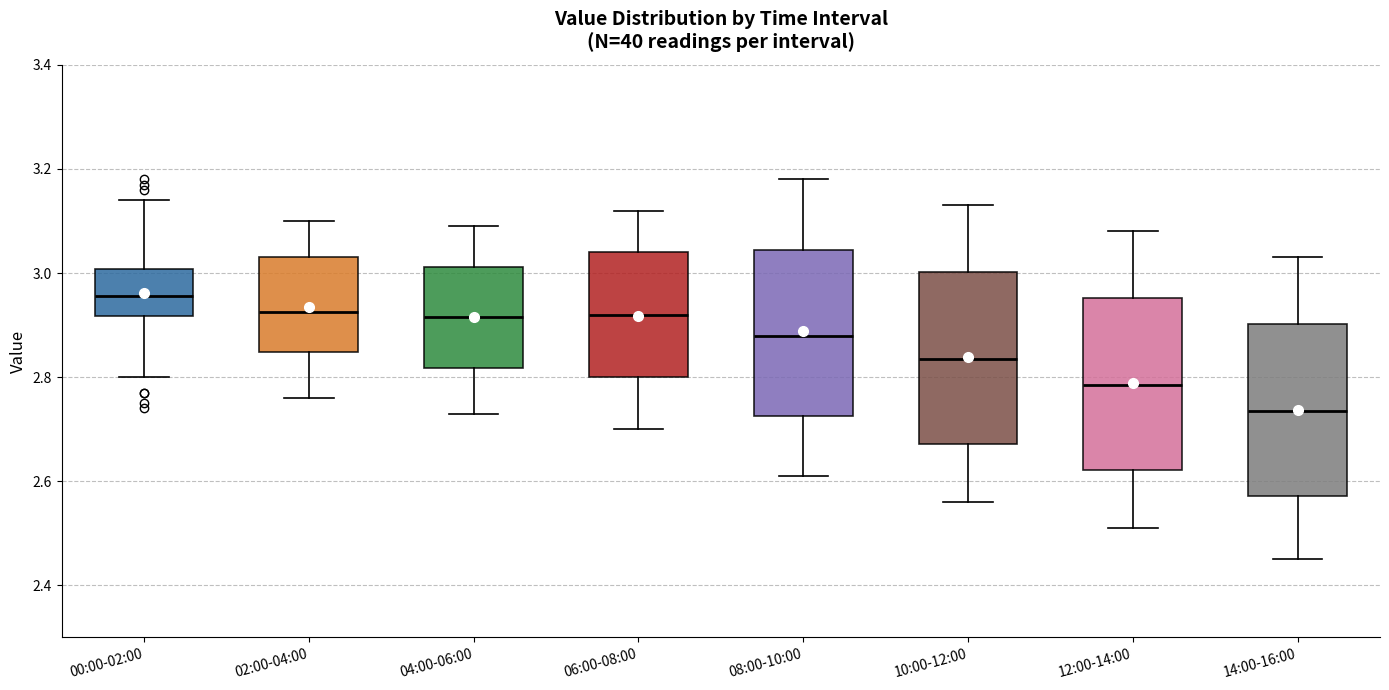

Which box's median line is the highest?

00:00-02:00